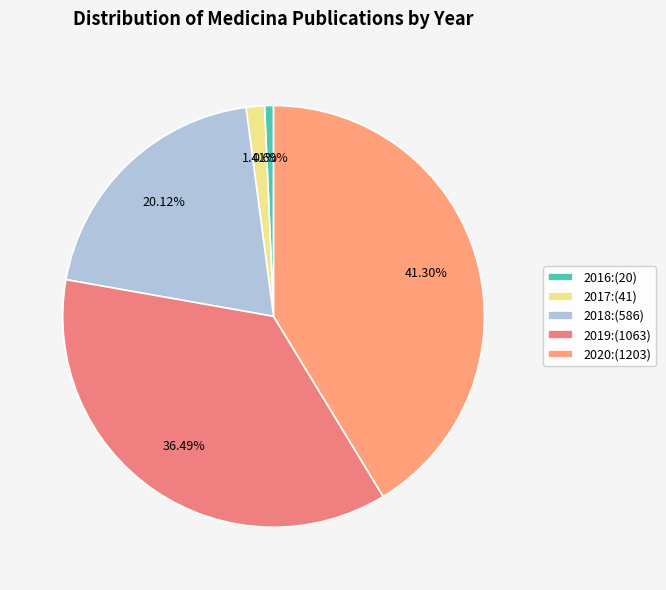

How many segments does this pie chart have?

5